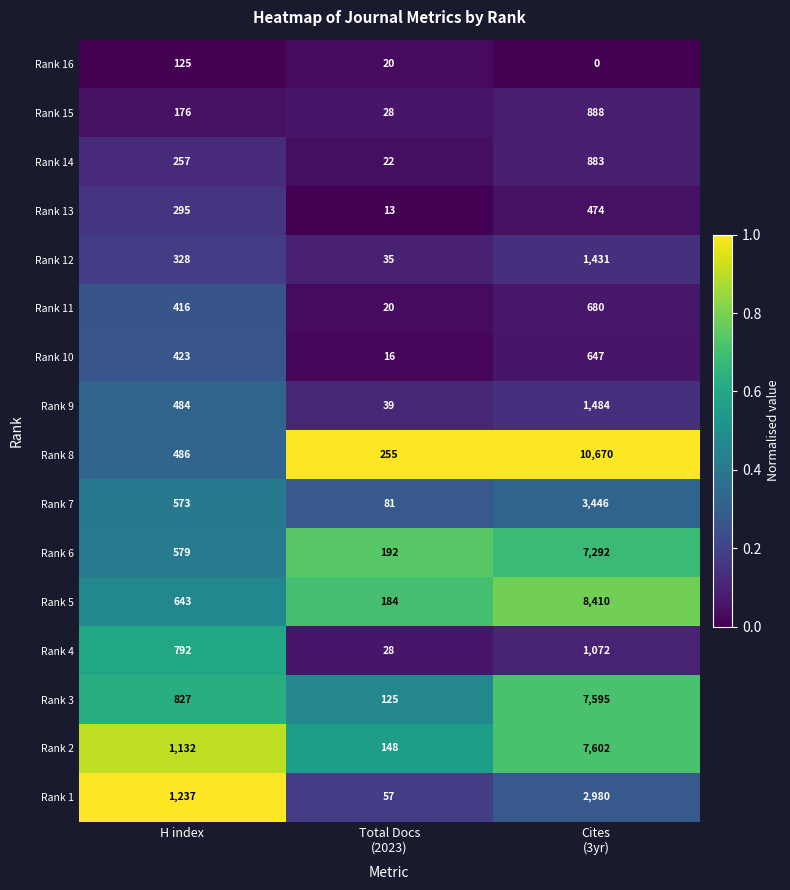

How many distinct data groups are displayed?

16